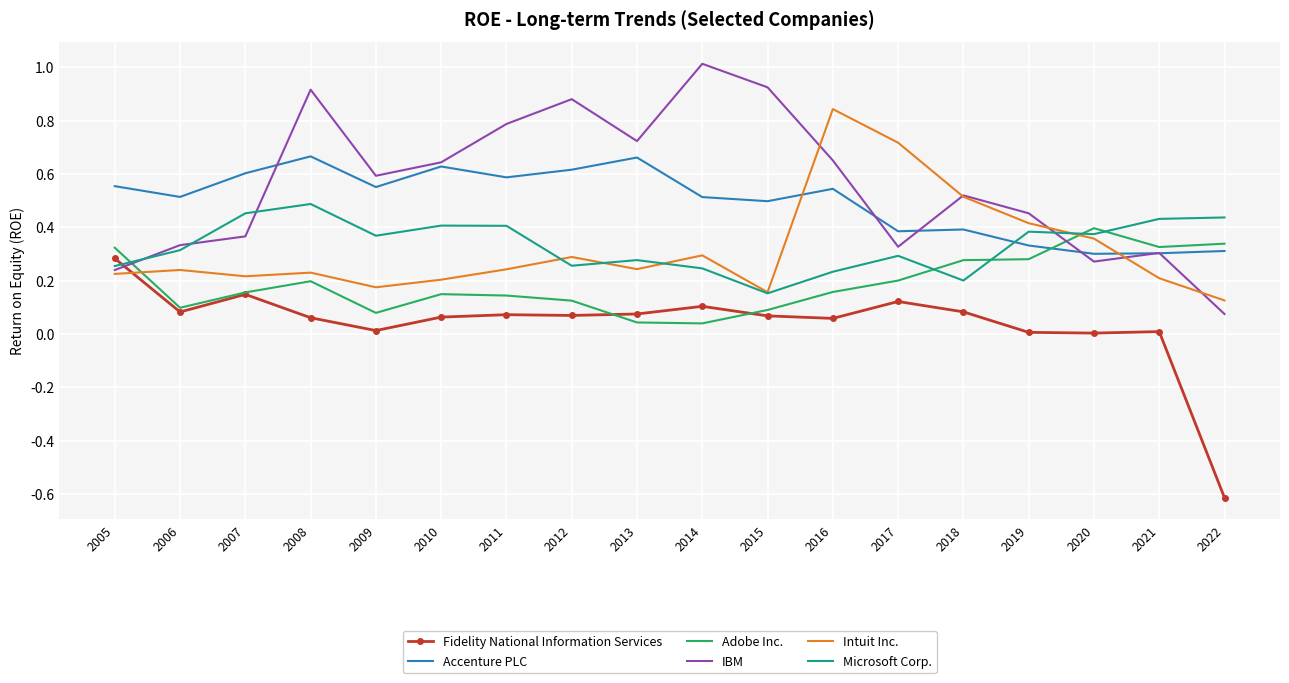

In Accenture PLC, how many points are lower than both neighbors (excluding endpoints)?

6